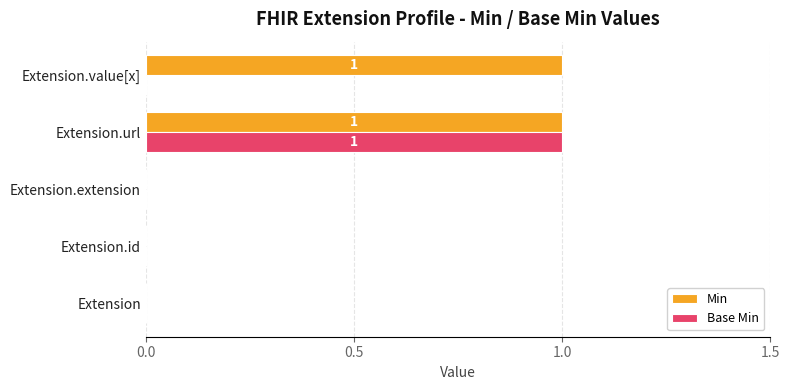

Which series has the largest total across all categories?

Min